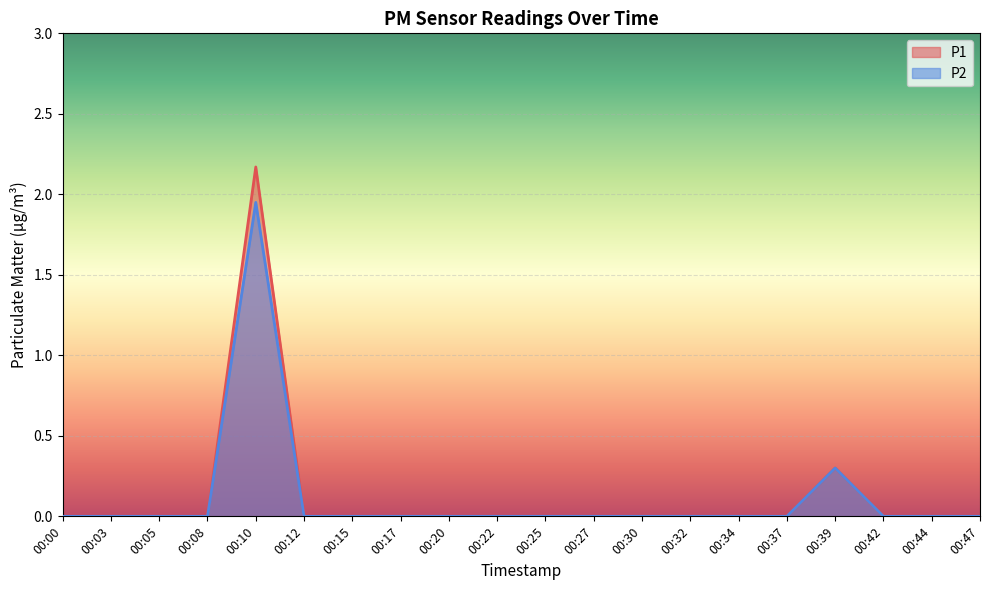

Reading left to right, transcribe all the data shown in this chart.

P1: 00:00=0.0	00:03=0.0	00:05=0.0	00:08=0.0	00:10=2.2	00:12=0.0	00:15=0.0	00:17=0.0	00:20=0.0	00:22=0.0	00:25=0.0	00:27=0.0	00:30=0.0	00:32=0.0	00:34=0.0	00:37=0.0	00:39=0.3	00:42=0.0	00:44=0.0	00:47=0.0
P2: 00:00=0.0	00:03=0.0	00:05=0.0	00:08=0.0	00:10=1.9	00:12=0.0	00:15=0.0	00:17=0.0	00:20=0.0	00:22=0.0	00:25=0.0	00:27=0.0	00:30=0.0	00:32=0.0	00:34=0.0	00:37=0.0	00:39=0.3	00:42=0.0	00:44=0.0	00:47=0.0